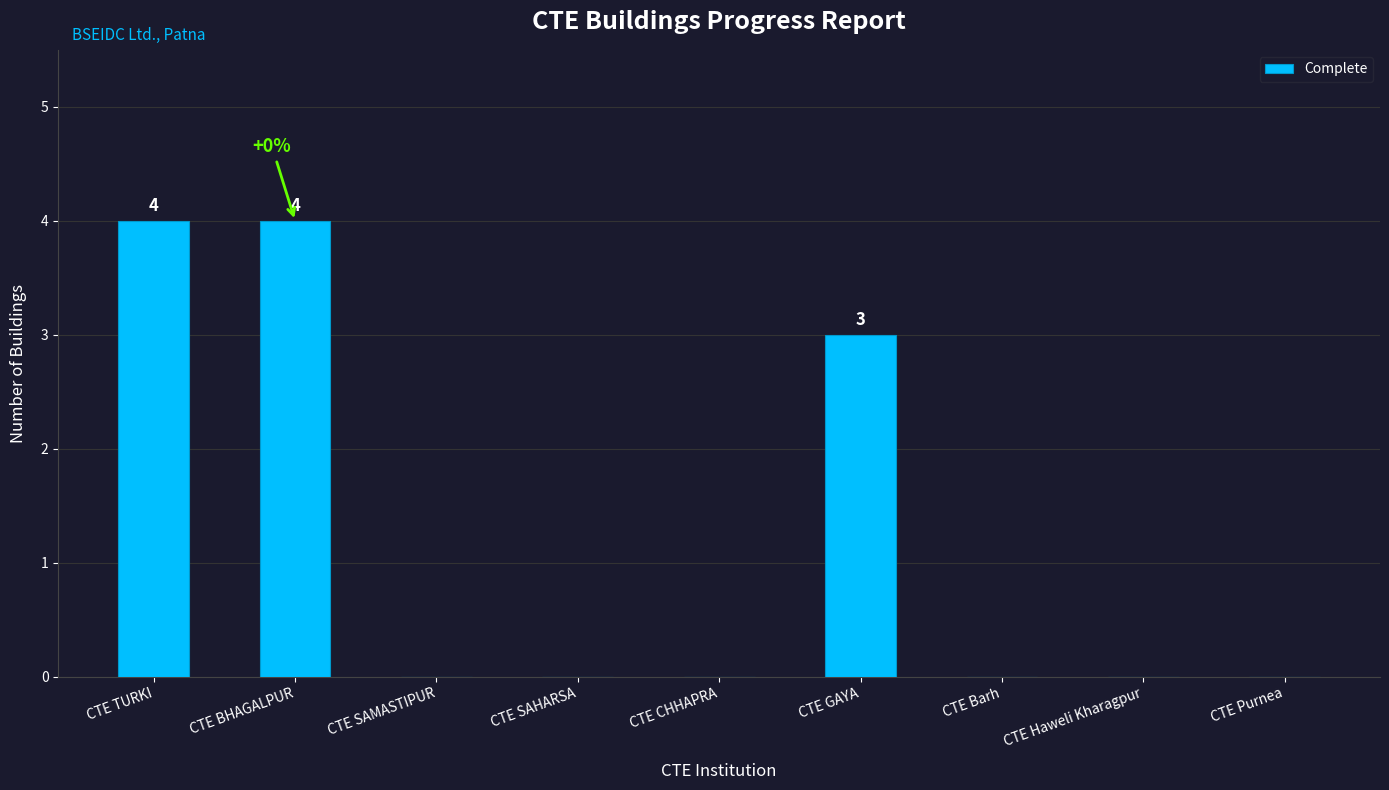

At which label is the value closest to 2?

CTE GAYA